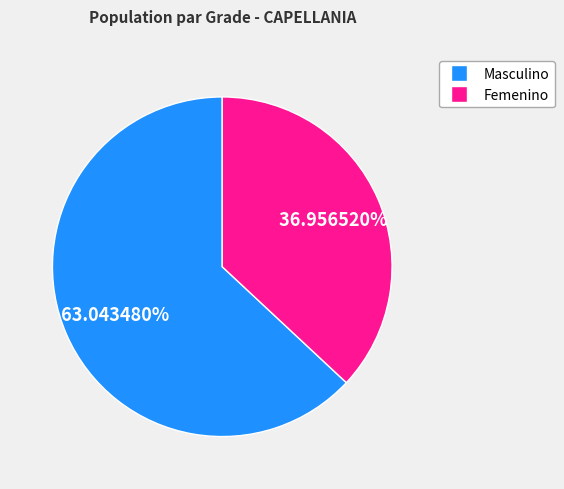

Is there any slice that represents more than half of the pie?

Yes